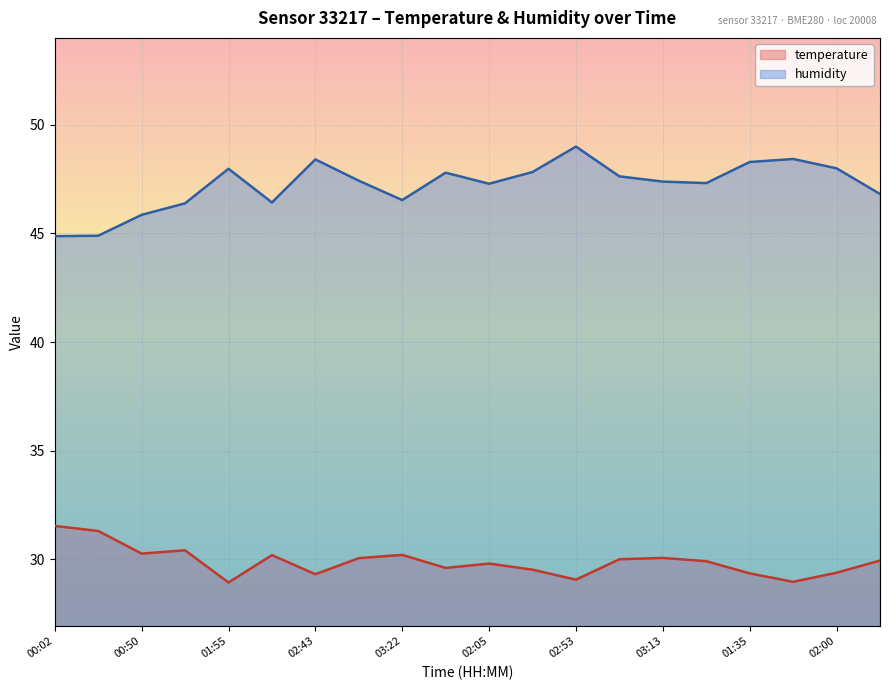

How many interior local valleys does the temperature series have?

6